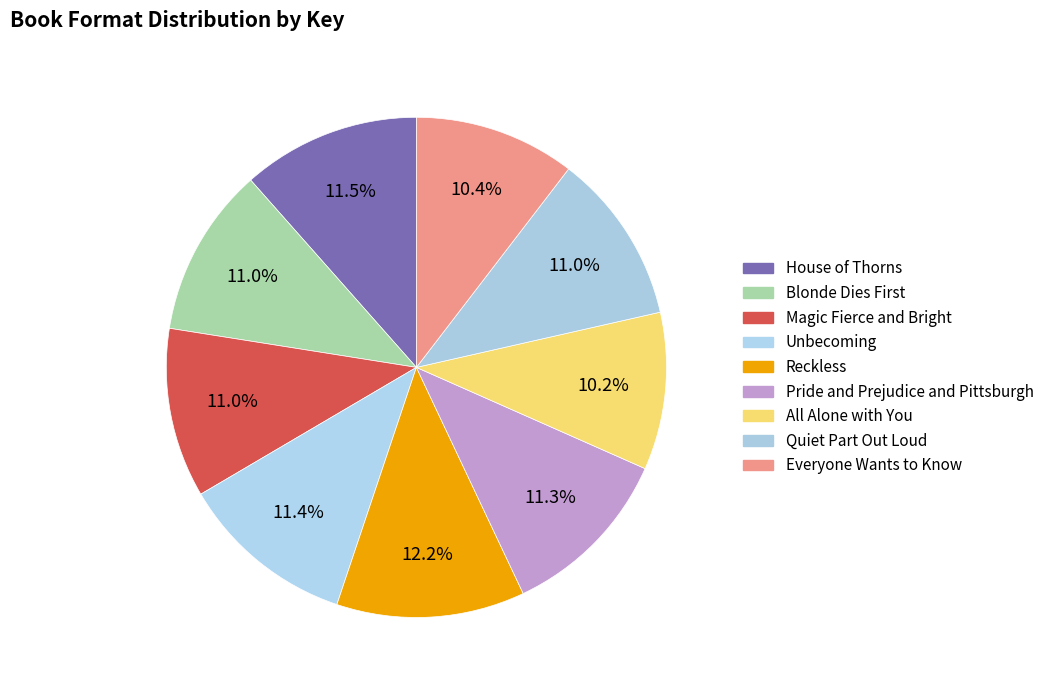

The Quiet Part Out Loud slice represents 11% of the pie. True or false?

True